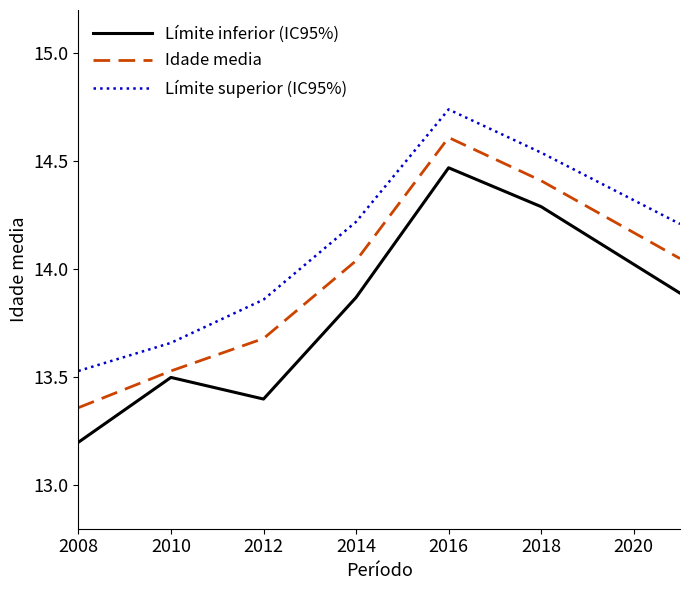

Which series has the widest spread of values?

Límite inferior (IC95%)